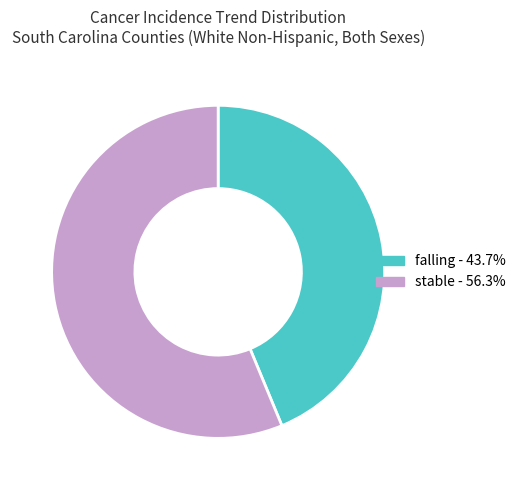

Is there a majority slice in this chart?

Yes